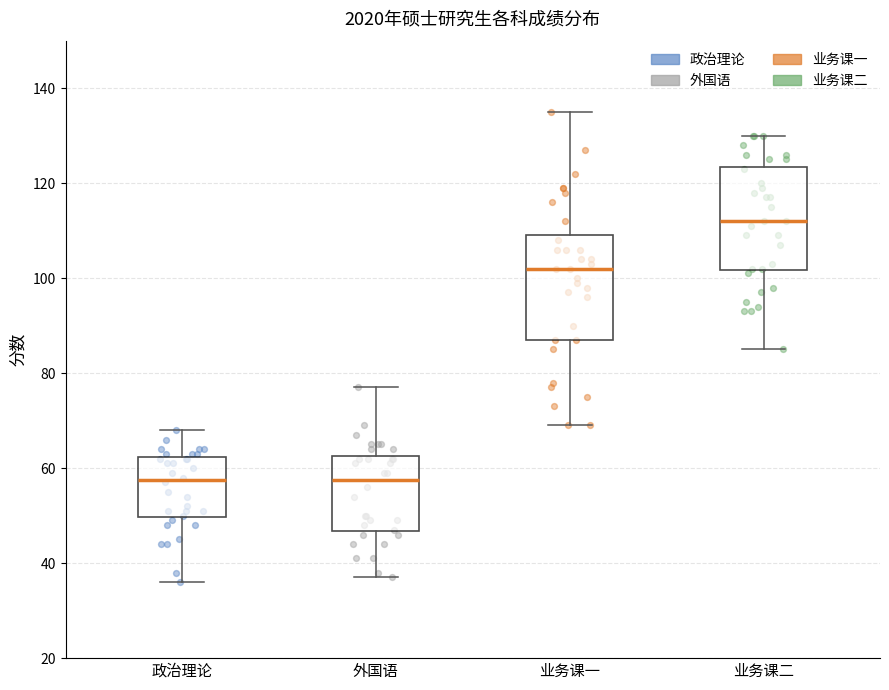

Reading left to right, transcribe this box plot: for each box, give where its median line is, the range the box spans, and where its two whiskers end, as read against the y-axis. The values are not printed on the chart, so give them approximately, as read against the axis.

政治理论: median 58, box 50 to 62, whiskers 36 to 68
外国语: median 58, box 46 to 62, whiskers 38 to 78
业务课一: median 102, box 88 to 110, whiskers 70 to 136
业务课二: median 112, box 102 to 124, whiskers 86 to 130